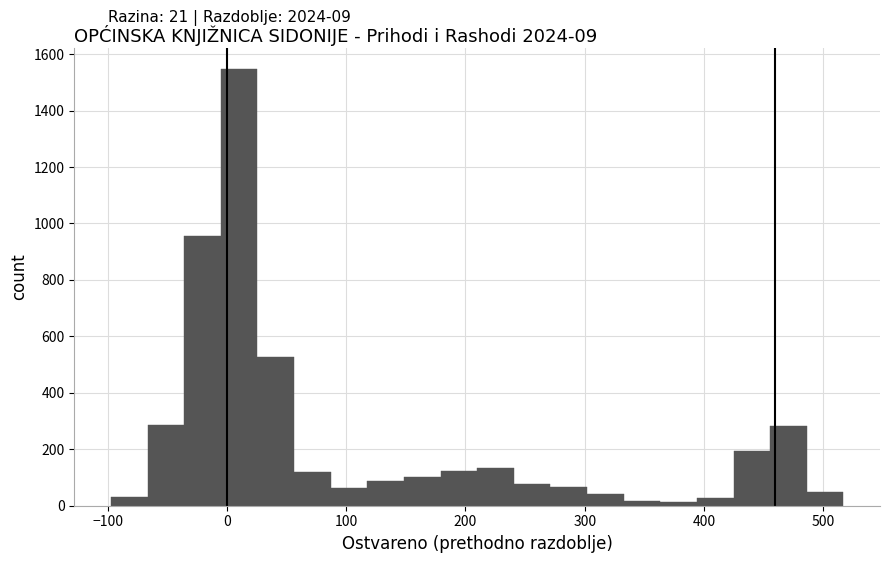

Read against the x-axis, roughly where is the centre of the tallest bar?

10